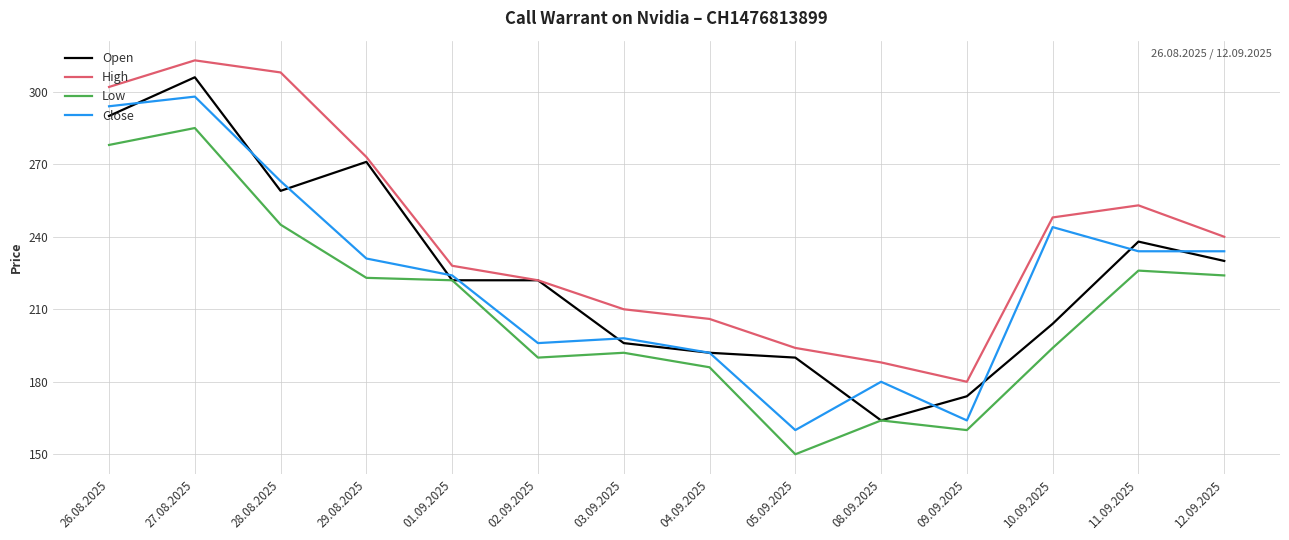

True or false: Low and High cross at least once.

False